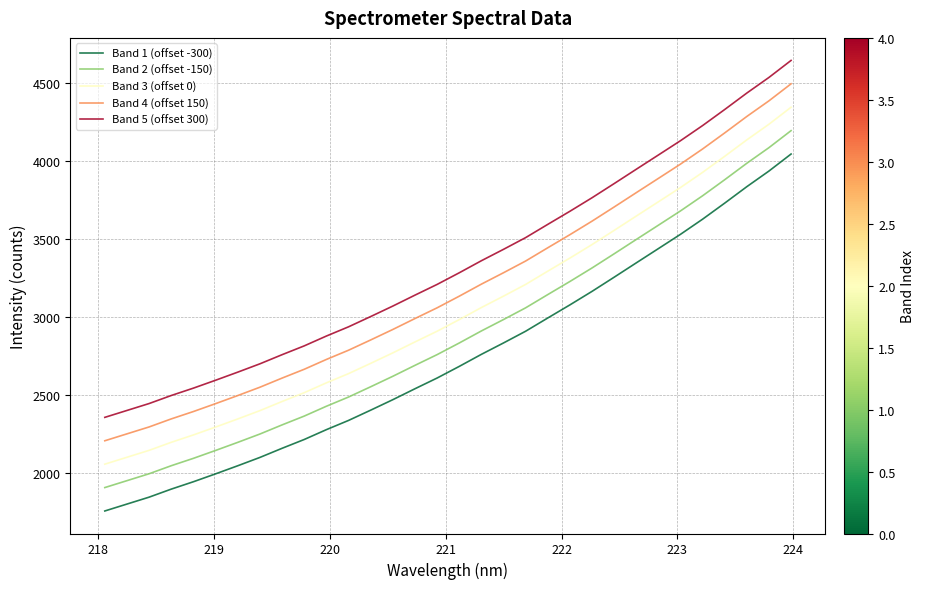

List the series in order of their peak value, lowest first.

Band 1 (offset -300), Band 2 (offset -150), Band 3 (offset 0), Band 4 (offset 150), Band 5 (offset 300)